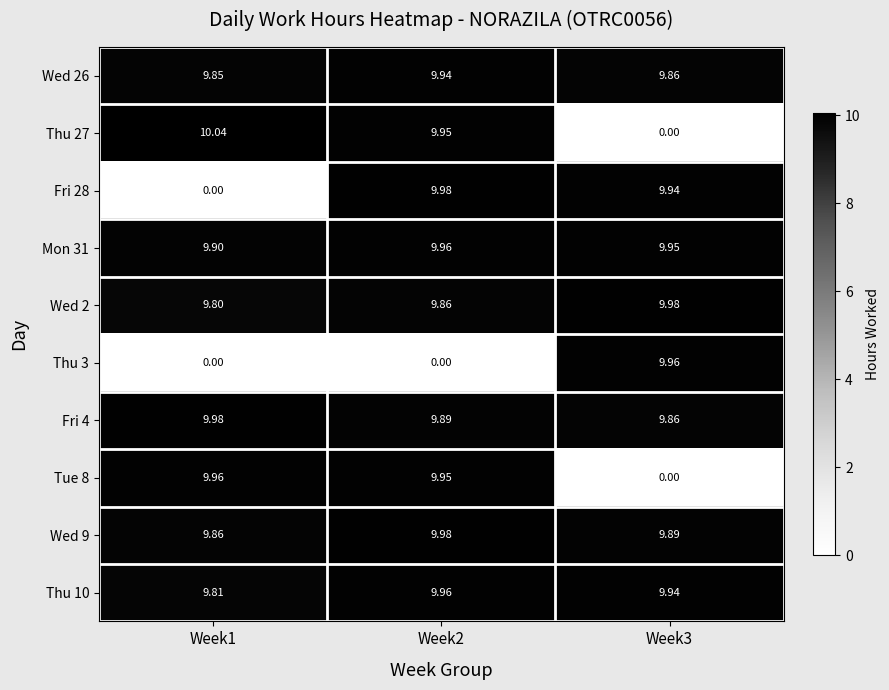

Count the number of data series in this chart.

10